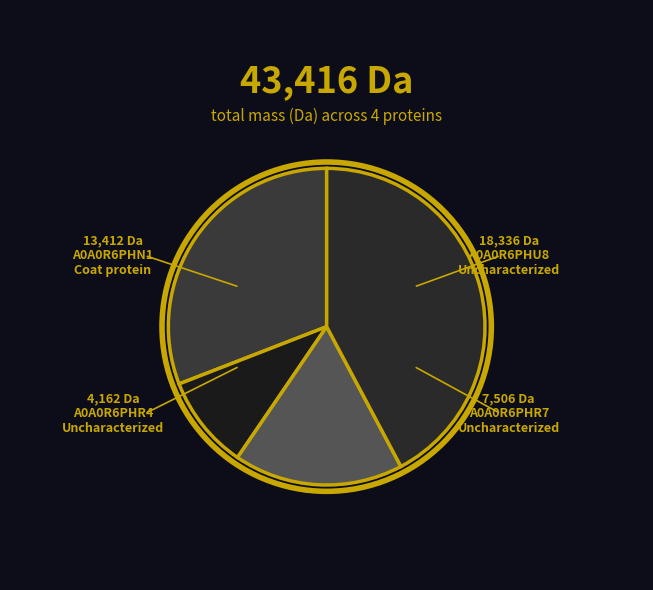

Count the number of slices in the pie.

4